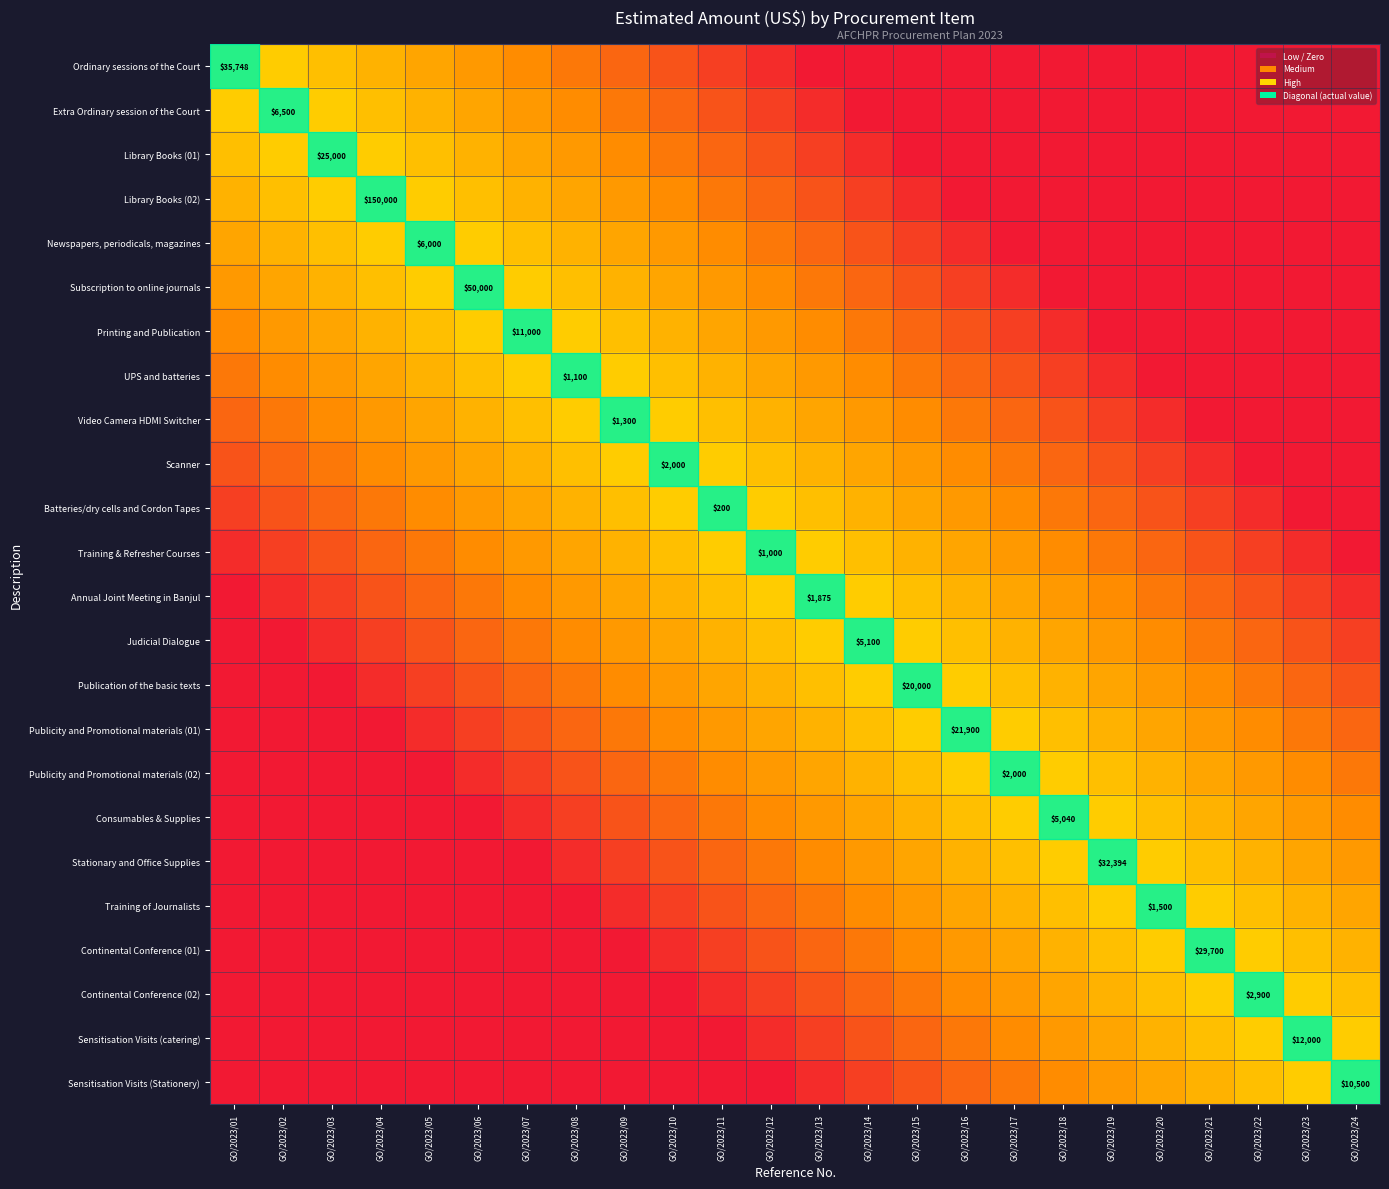

At which label does Annual Joint Meeting in Banjul reach its peak?

GO/2023/13